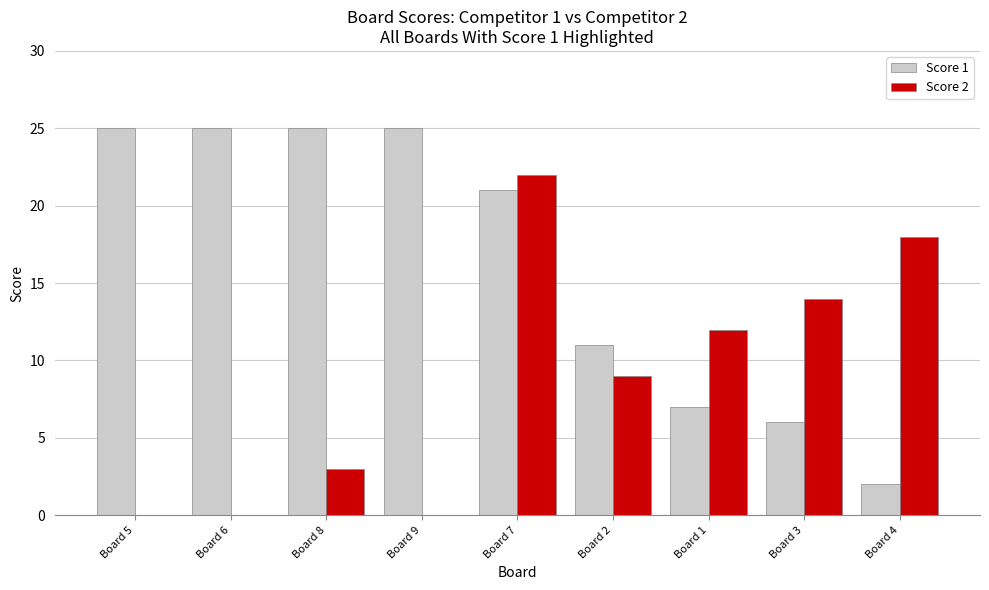

How many categories are shown in the chart?

9